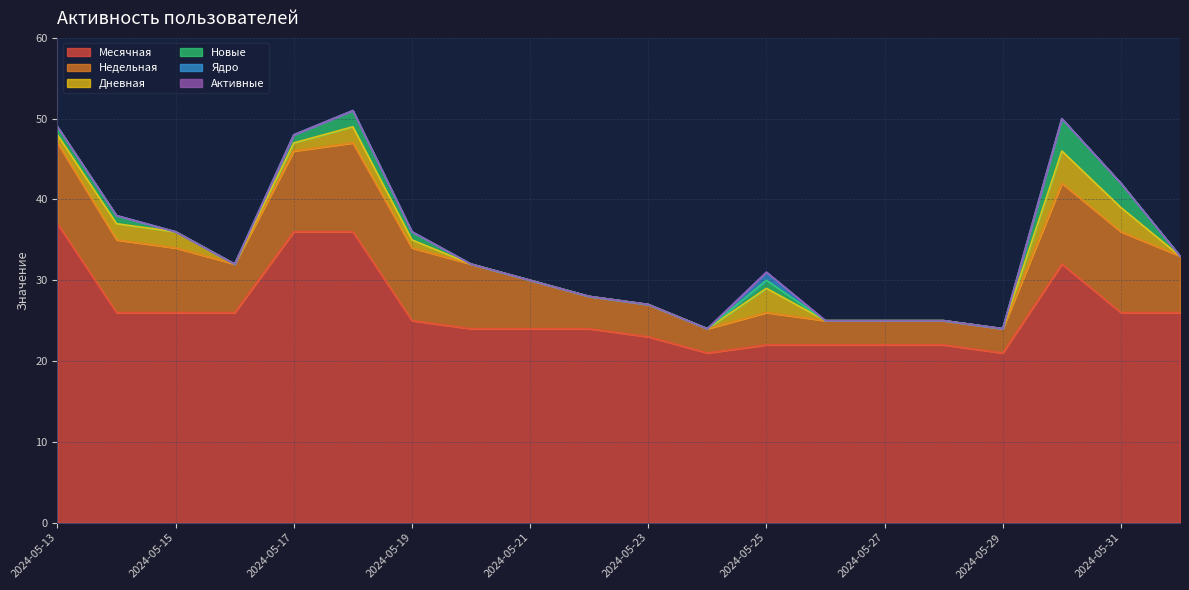

What is the sum of all Месячная values?

521